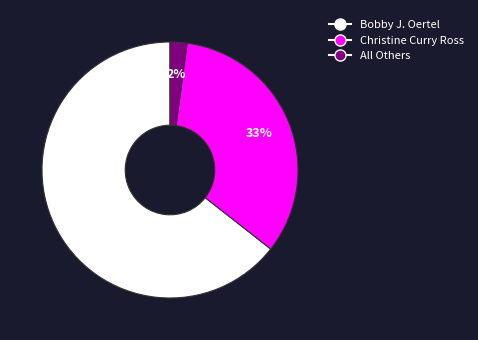

Which category accounts for the majority?

Bobby J. Oertel